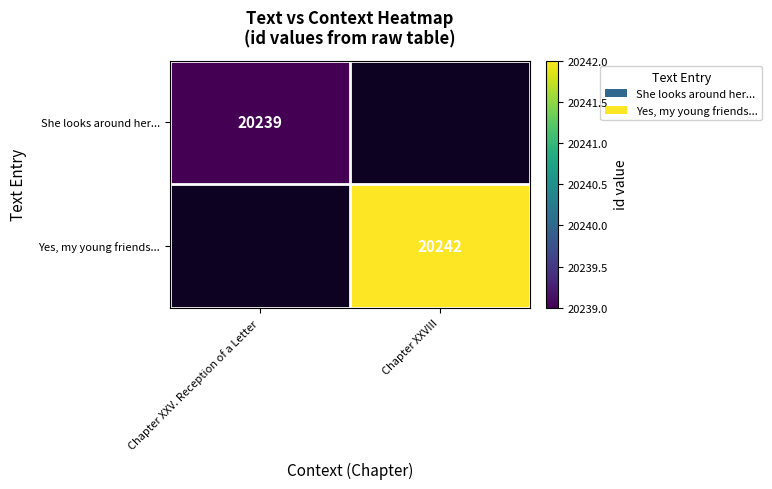

The Yes, my young friends... series shows 20242 at Chapter XXVIII. True or false?

True